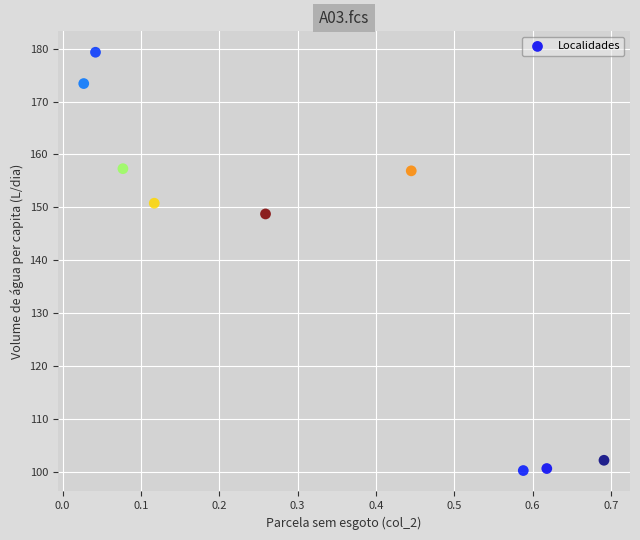

What Y value in the scatter plot is closest to 139?

148.8